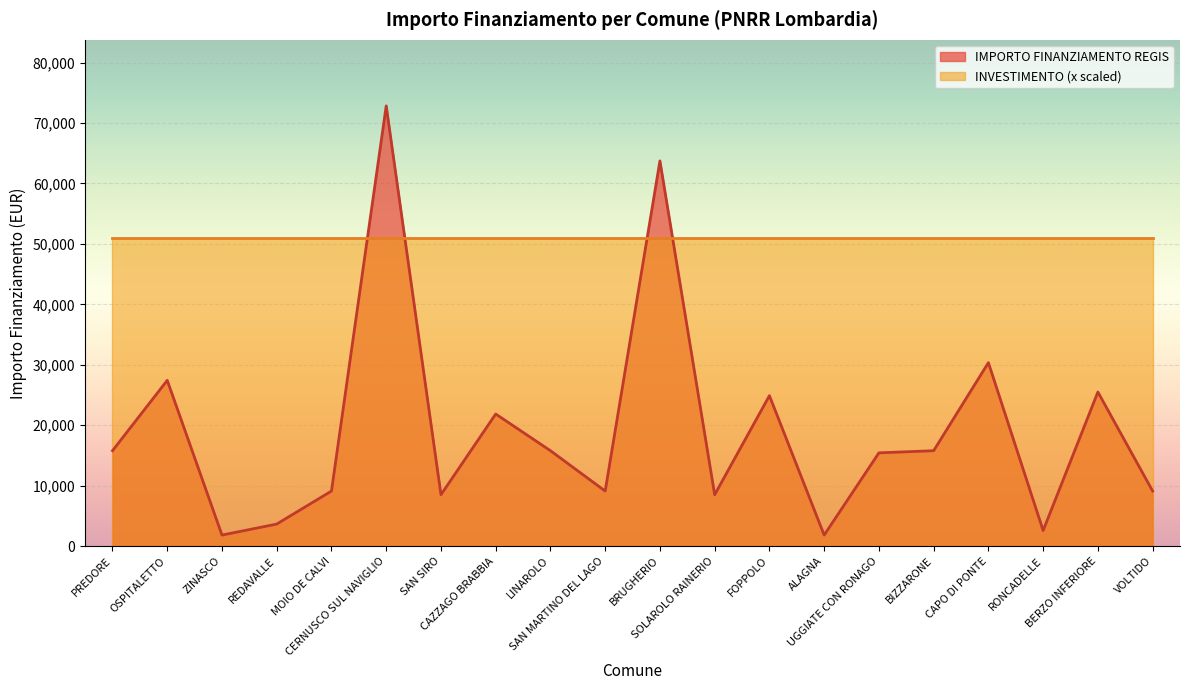

What is the smallest value displayed?

1821